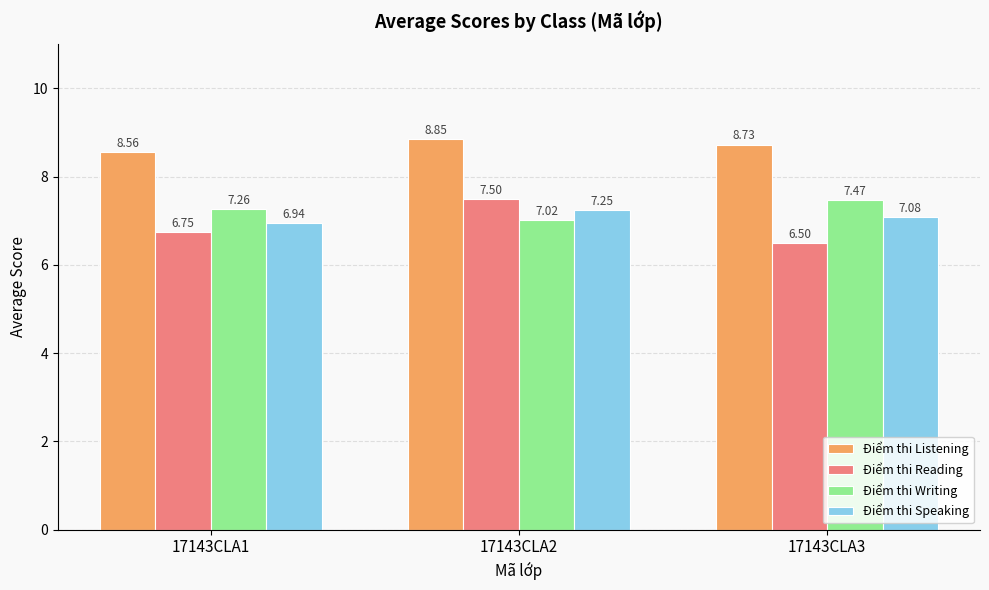

What is the difference between the highest and lowest values at 17143CLA3?

2.2